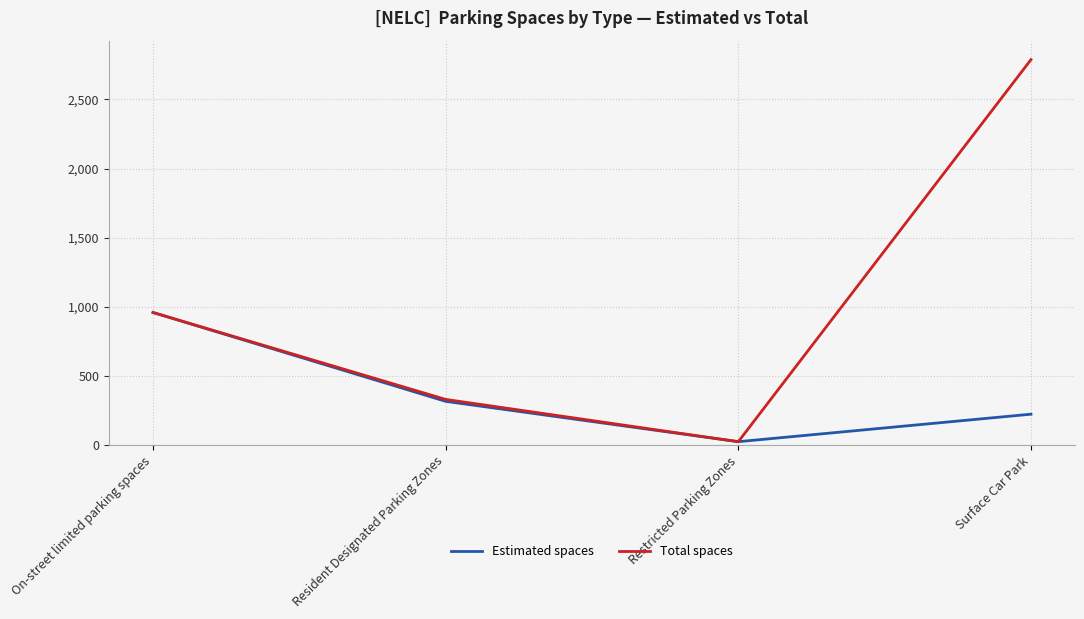

Which category has the highest value across all series?

Surface Car Park